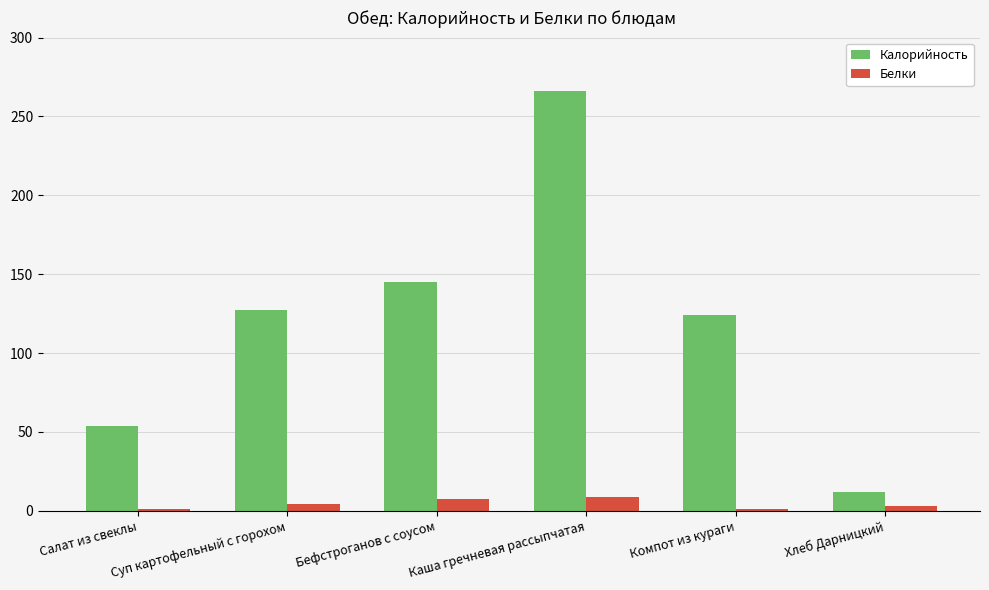

Which series has the widest spread of values?

Калорийность